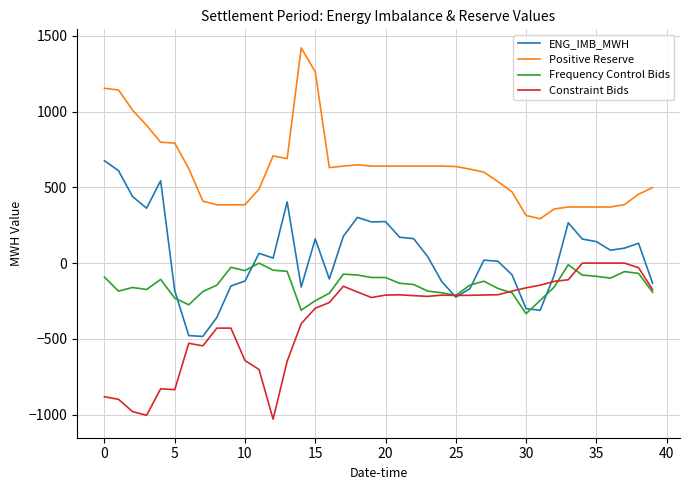

What is the smallest value displayed?

-1029.5